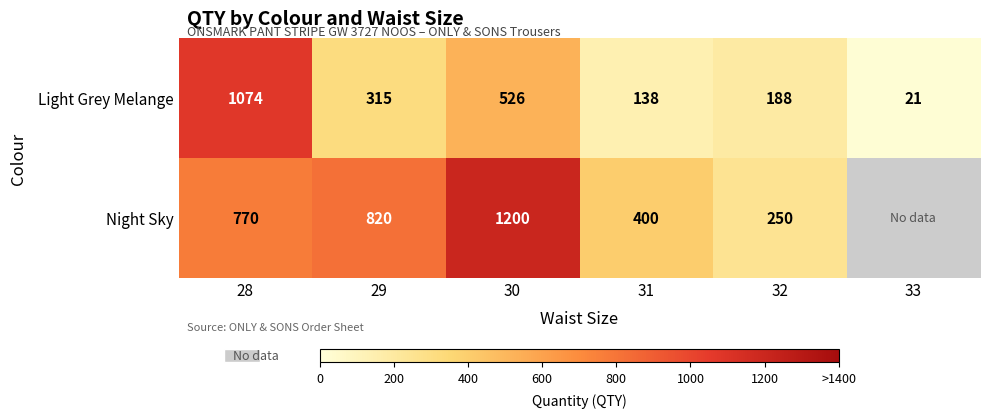

Which label corresponds to the largest value in the chart?

30